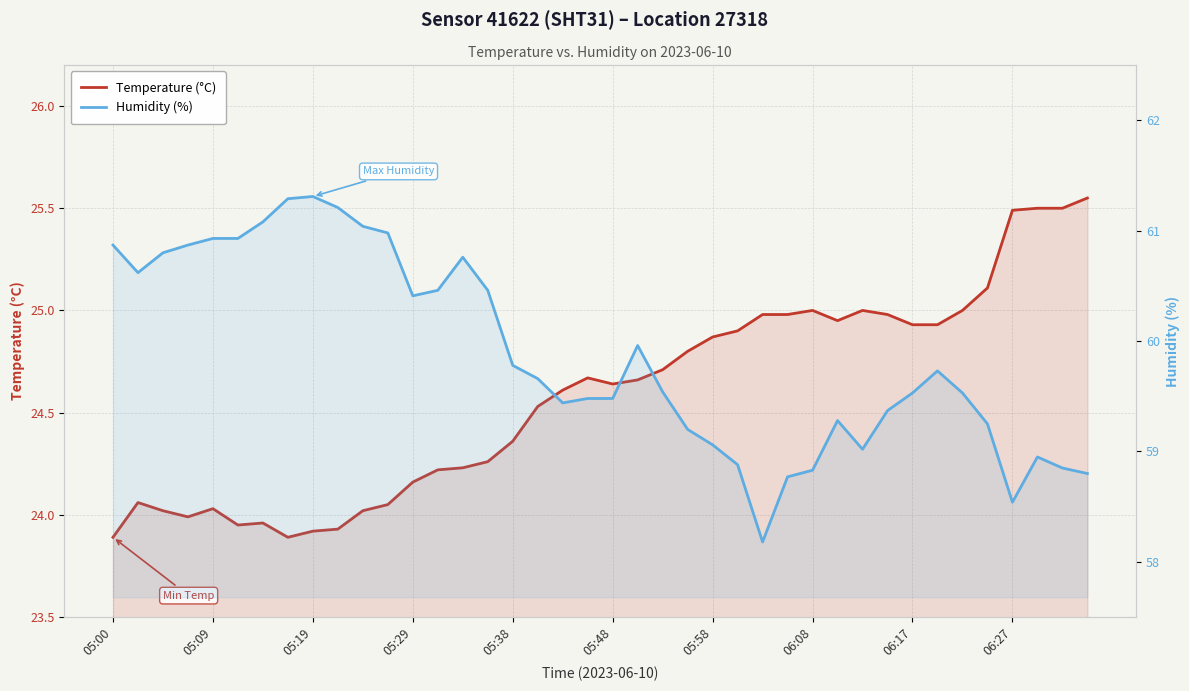

Which series changed the most between 13 and 36?

Humidity (%)